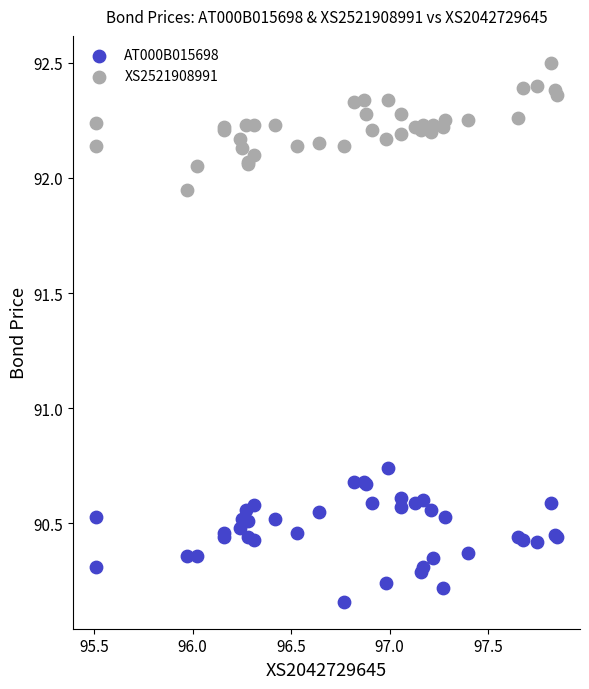

Which series contains the lowest Y value?

AT000B015698